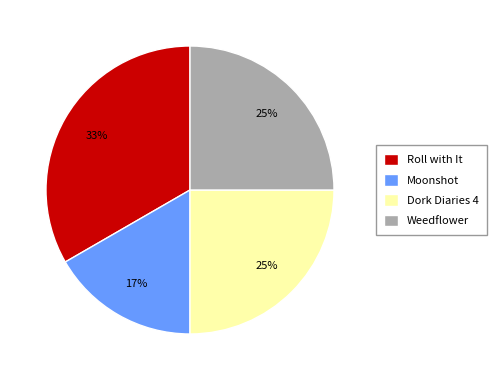

To the nearest percent, what portion does Weedflower represent?

25%